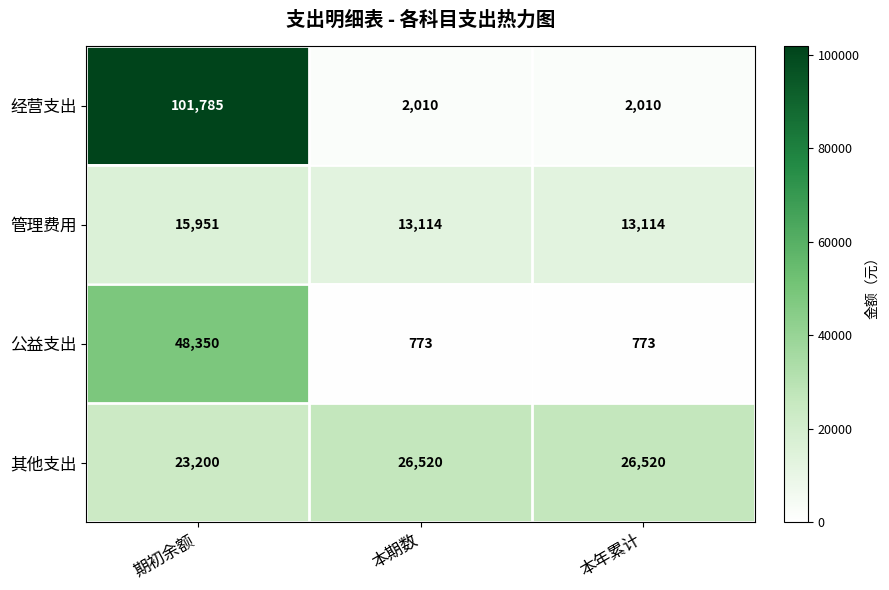

What is the sum of the 公益支出 values at 本期数 and 期初余额?

49123